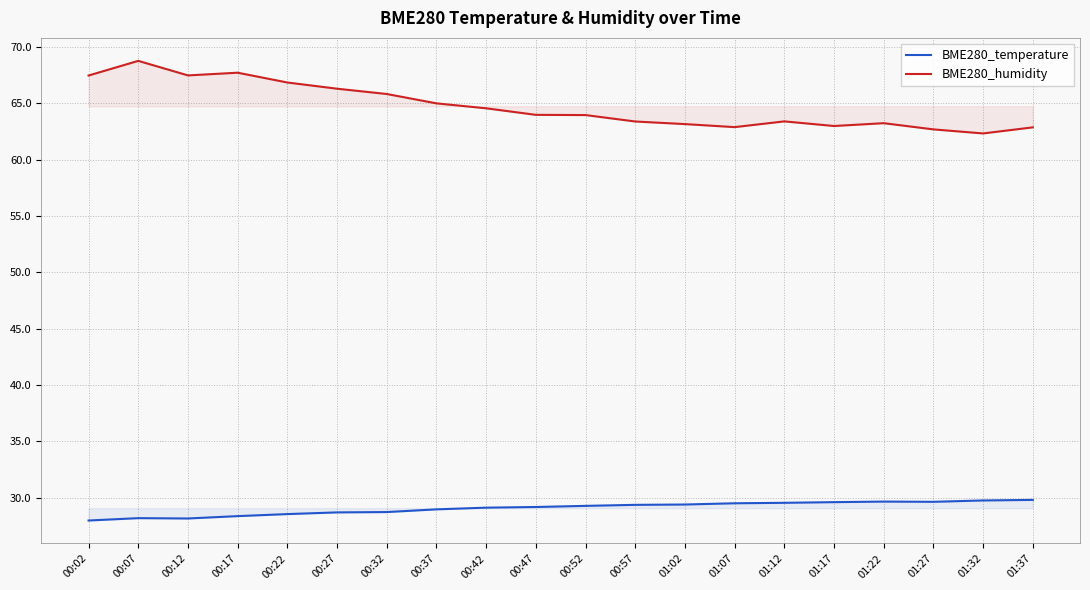

What is the label of the 17th point from the right?

00:17